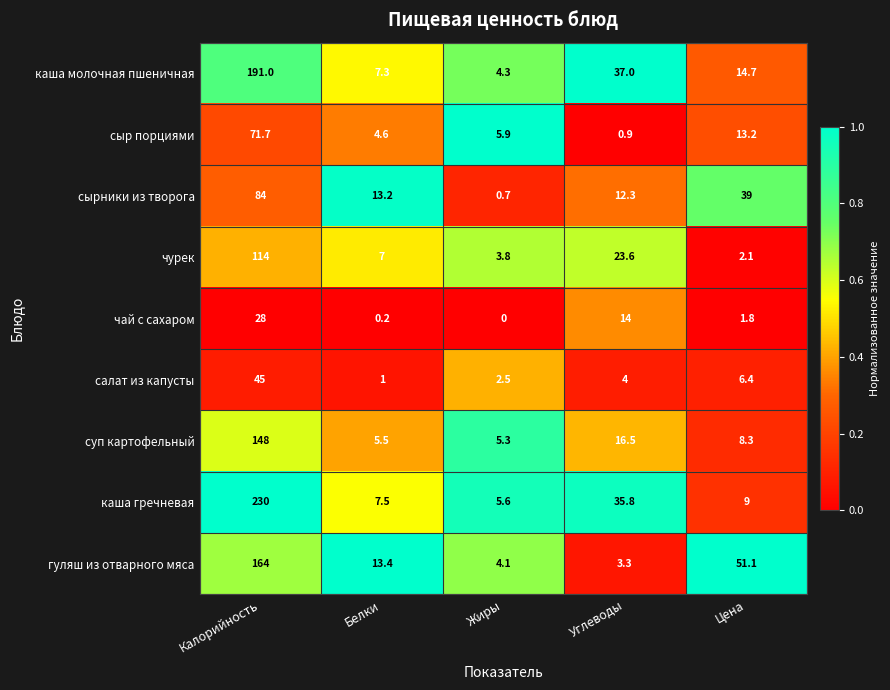

At Калорийность, list the series in order from largest to smallest.

каша гречневая, каша молочная пшеничная, гуляш из отварного мяса, суп картофельный, чурек, сырники из творога, сыр порциями, салат из капусты, чай с сахаром